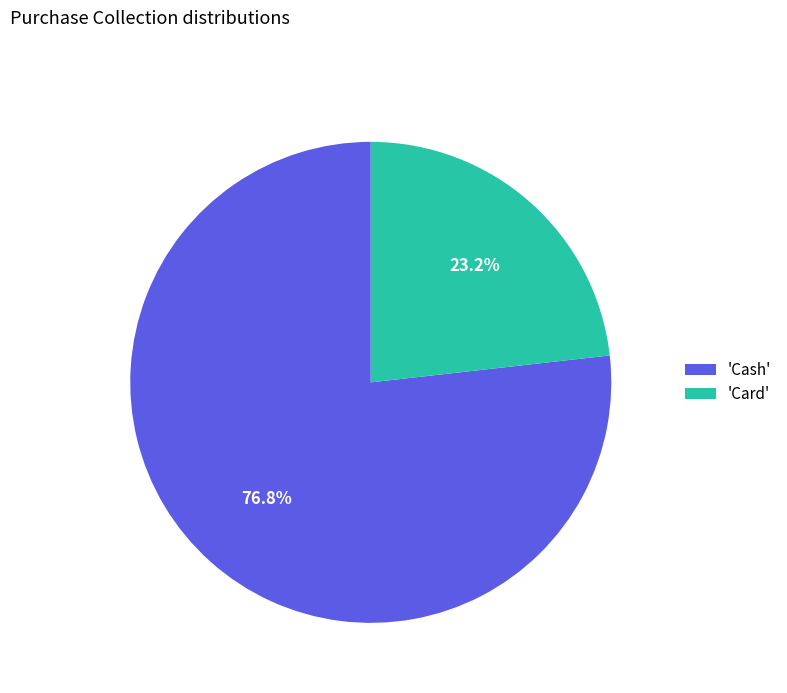

What is the ratio of the value at 'Card' to the value at 'Cash'?

0.3